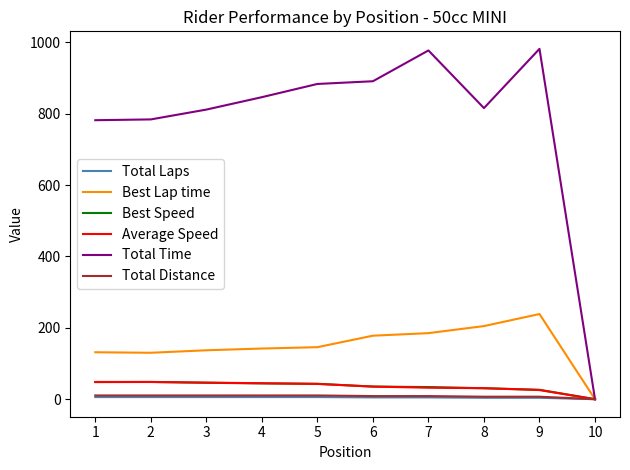

Which series has the widest spread of values?

Total Time